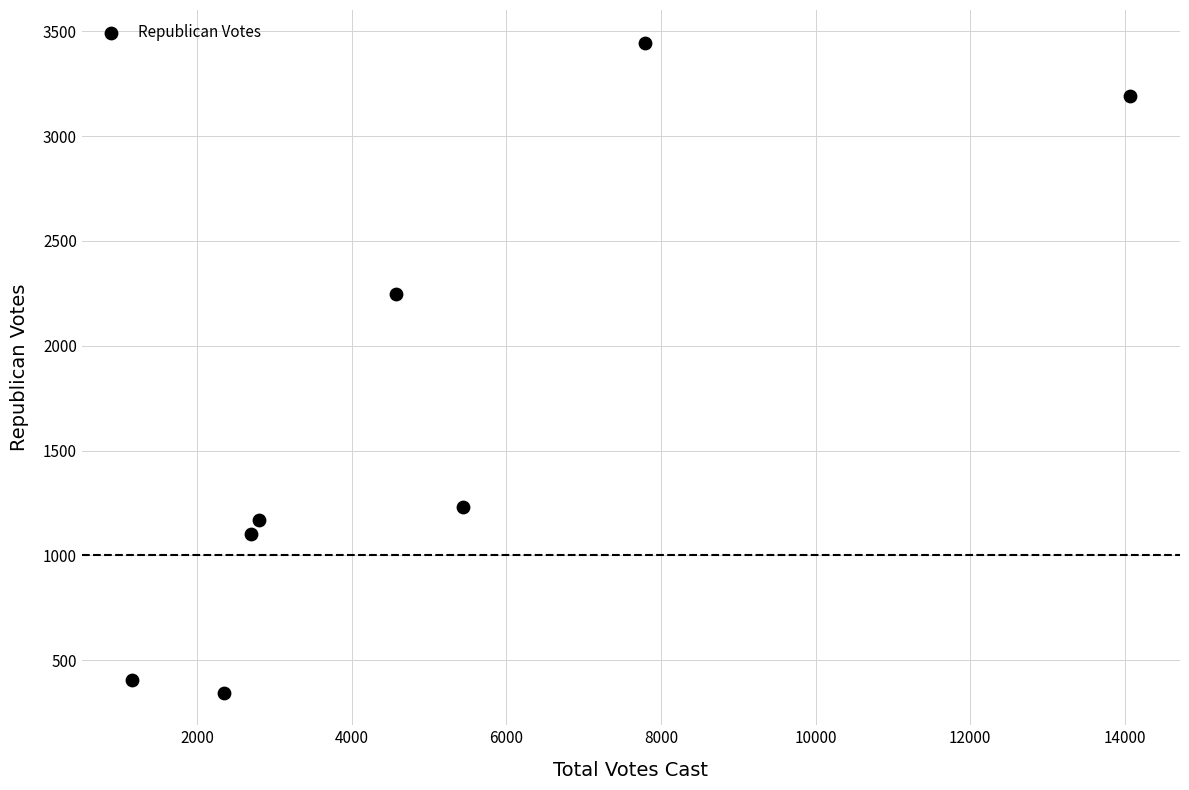

What is the average X value?

5110